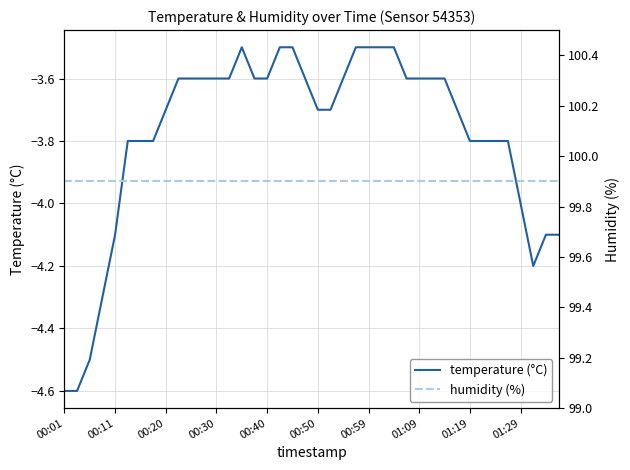

What is the total value across all series at 10?

96.3